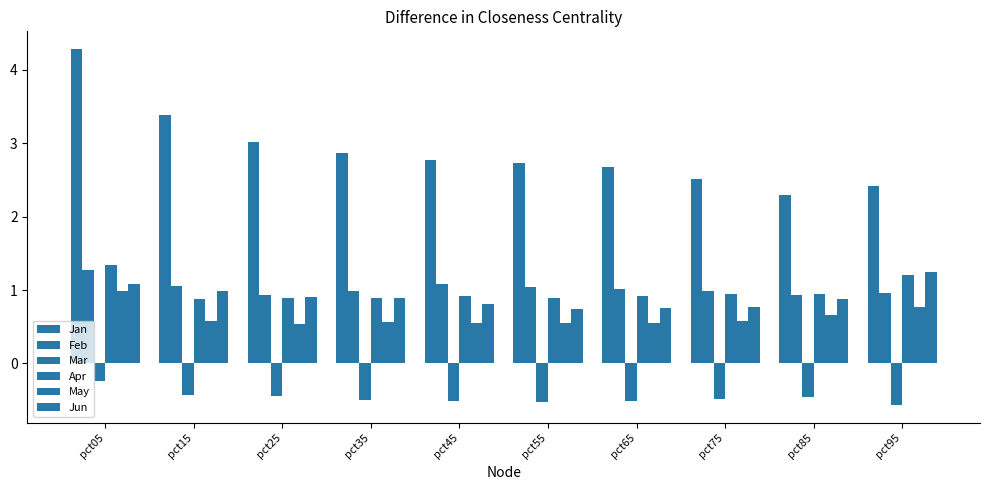

What is the sum of all Jun values?

9.1